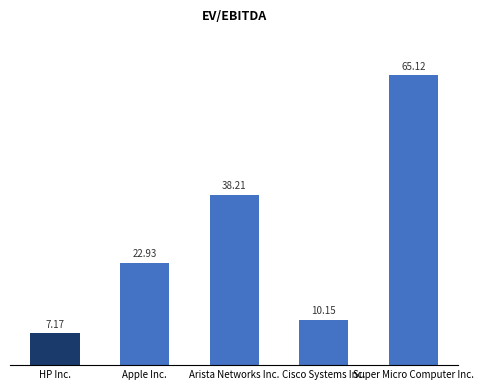

Reading left to right, what are all the values shown in this chart?

7.2	22.9	38.2	10.2	65.1